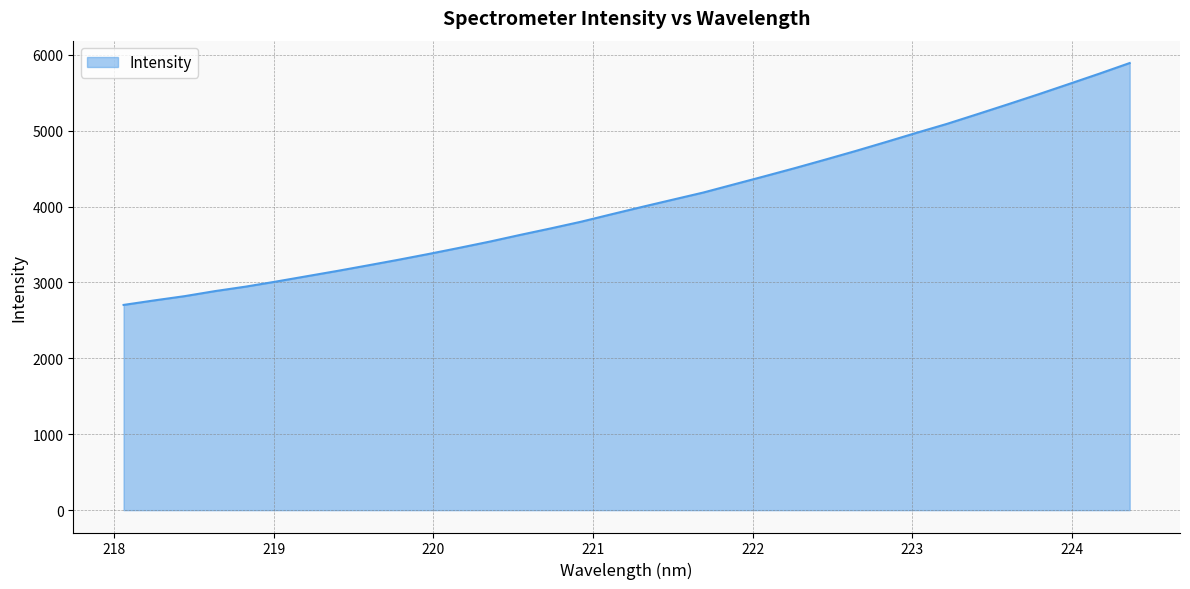

What is the greatest value displayed?

5890.3